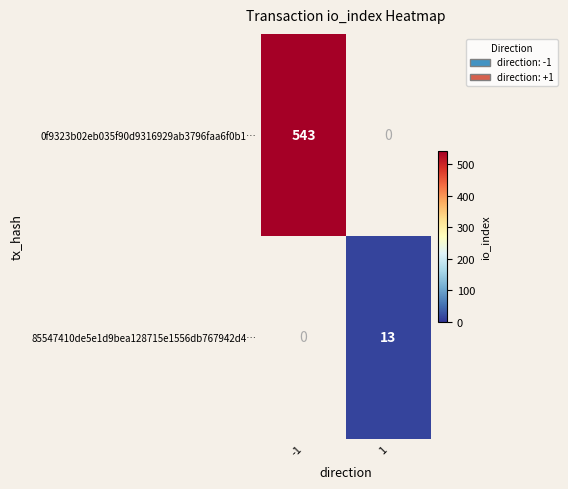

The value of 85547410de5e1d9bea128715e1556db767942d4… at 1 is 13. True or false?

True